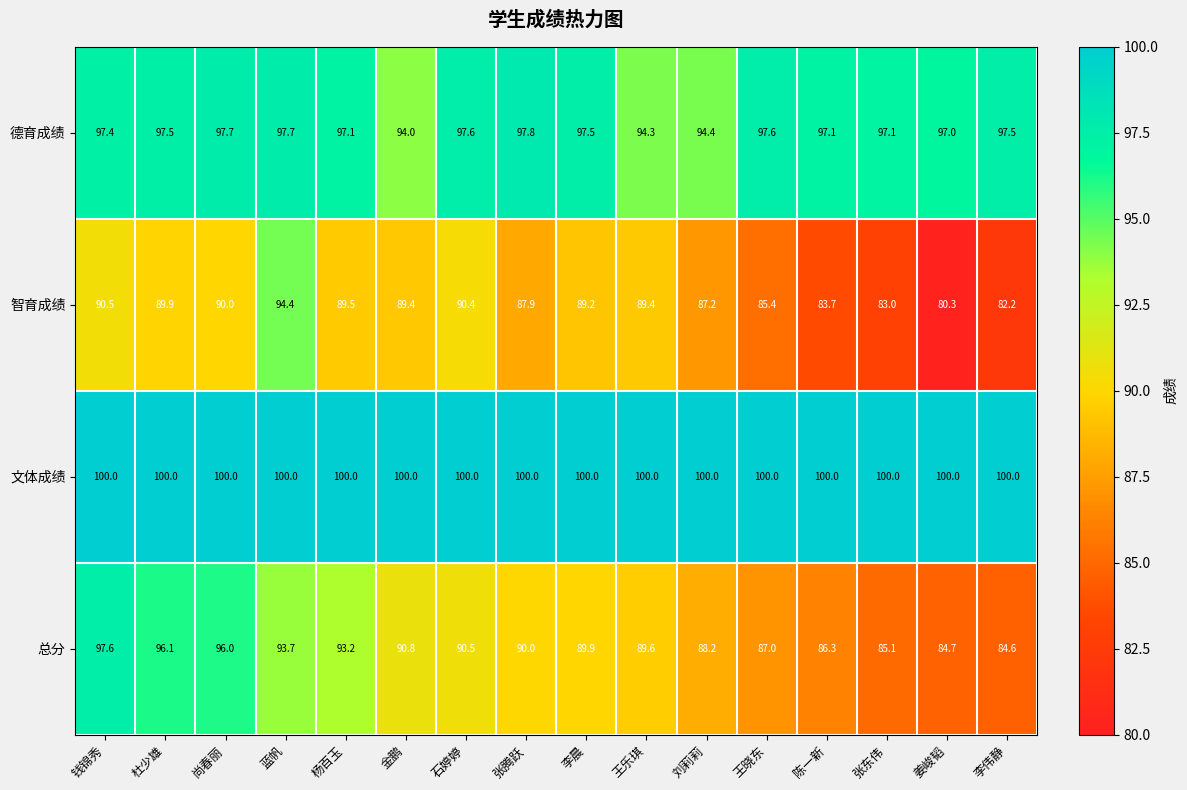

What is the lowest value of the 智育成绩 series?

80.3